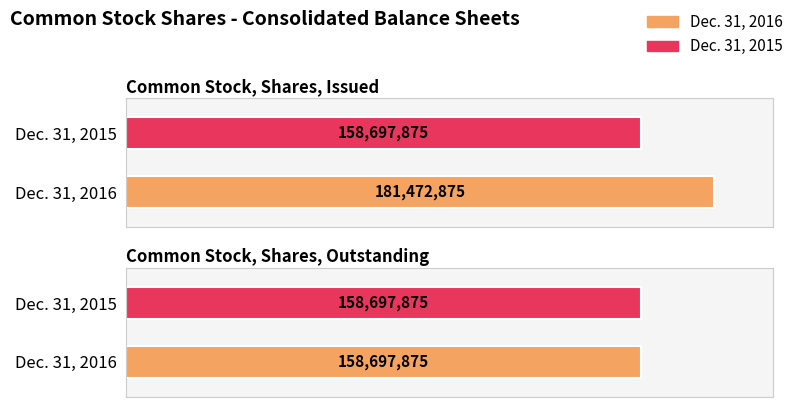

Reading left to right, extract all data points from this chart.

Dec. 31, 2016: Common Stock, Shares, Issued=181472875	Common Stock, Shares, Outstanding=158697875
Dec. 31, 2015: Common Stock, Shares, Issued=158697875	Common Stock, Shares, Outstanding=158697875